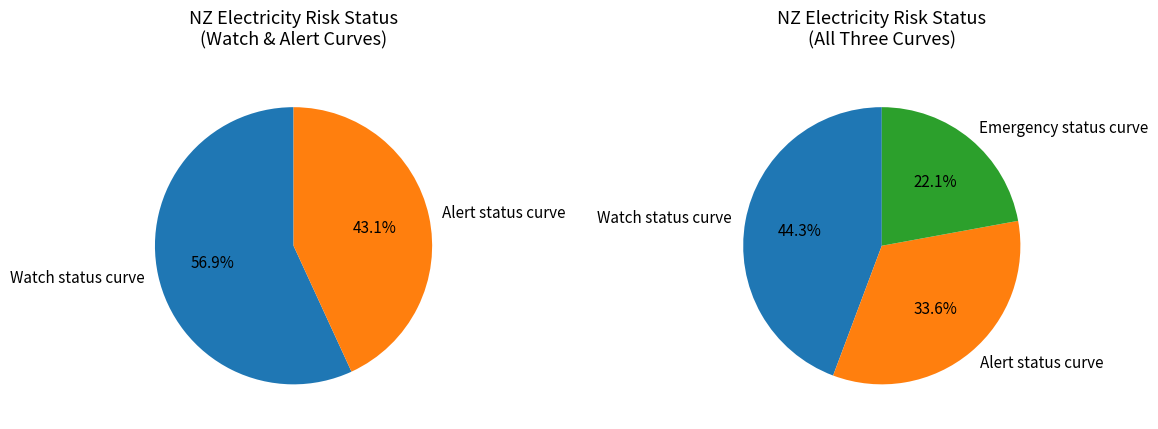

Is there a majority slice in this chart?

No